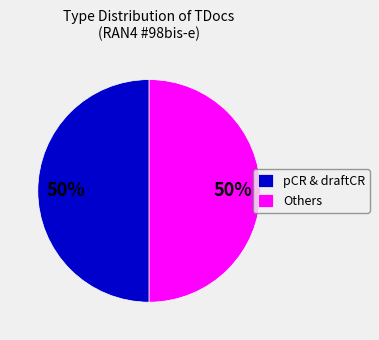

To the nearest percent, what portion does pCR & draftCR represent?

50%